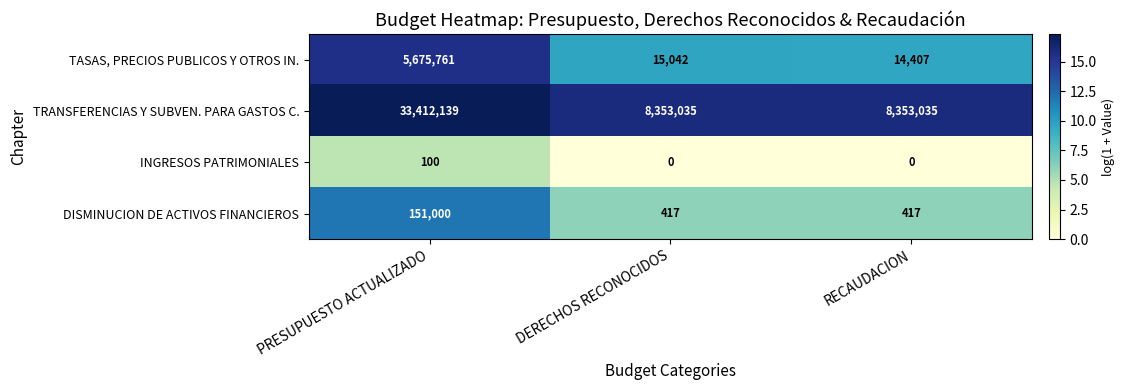

Which series changed the most between PRESUPUESTO ACTUALIZADO and RECAUDACION?

TRANSFERENCIAS Y SUBVEN. PARA GASTOS C.